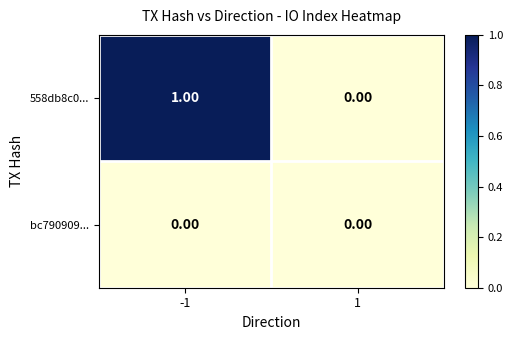

Rank the series by their average value, from lowest to highest.

bc790909..., 558db8c0...